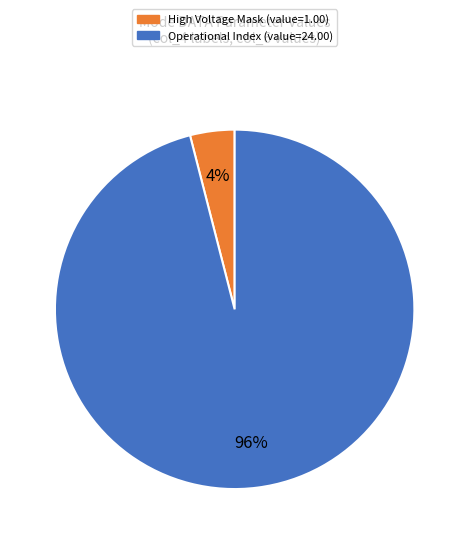

Is there any slice that represents more than half of the pie?

Yes